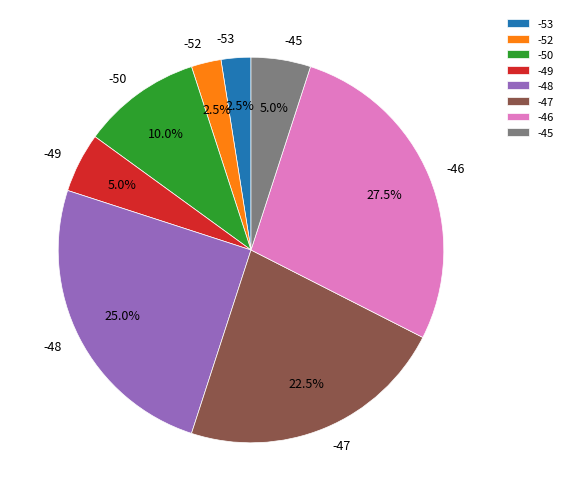

Count the number of slices in the pie.

8